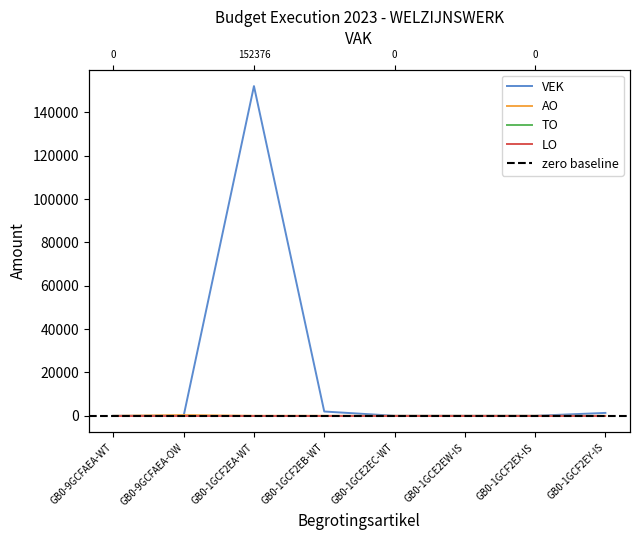

Reading right to left, list all the values displayed in this chart.

VEK: 1329	0	0	0	1979	152179	0	0
AO: 0	0	0	0	0	0	338	-16